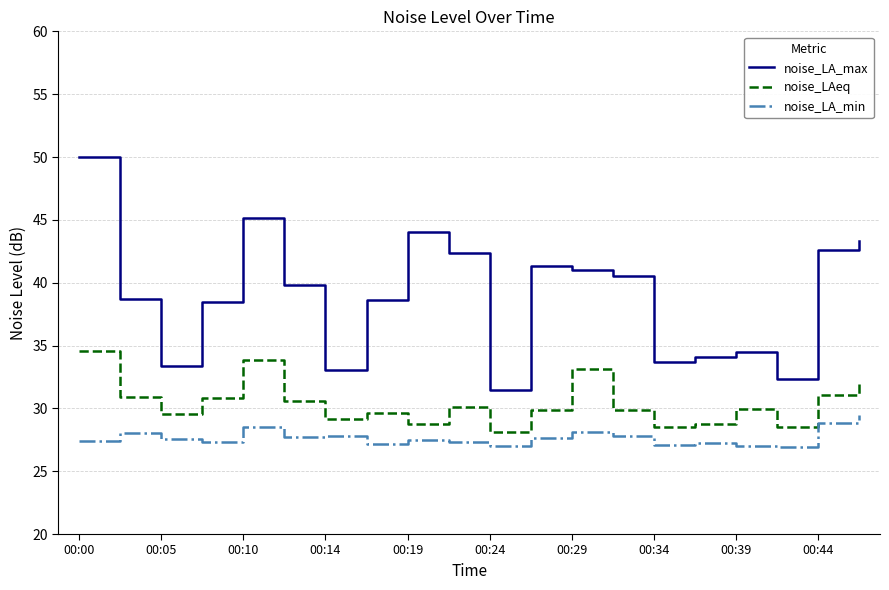

What is the minimum value shown in the chart?

26.9